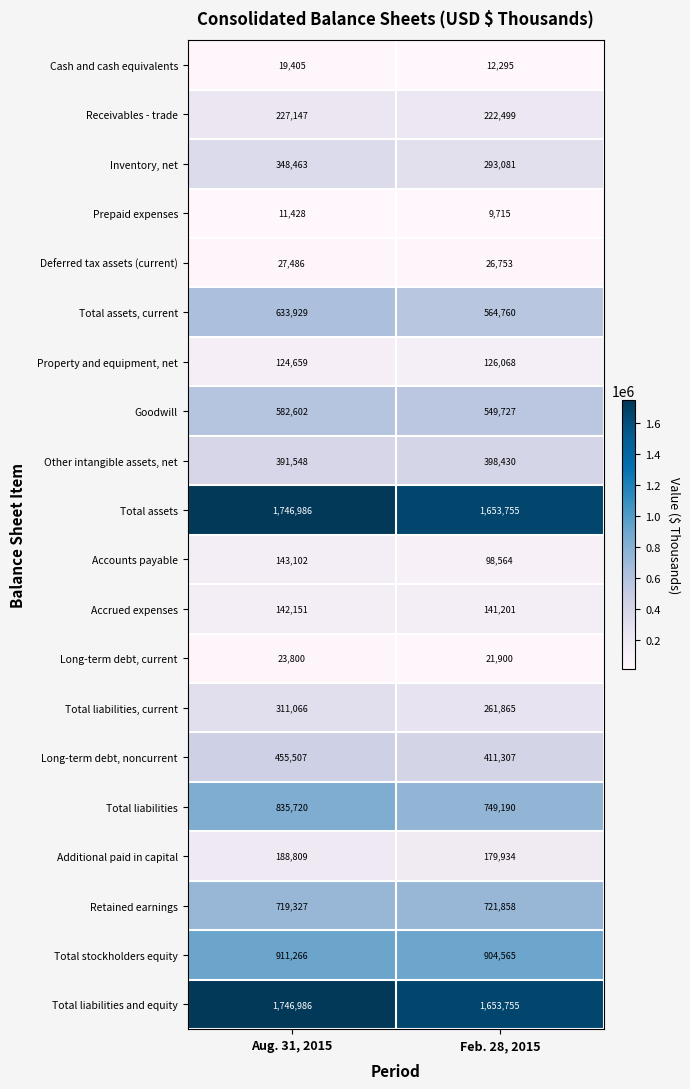

What is the smallest value displayed?

9715